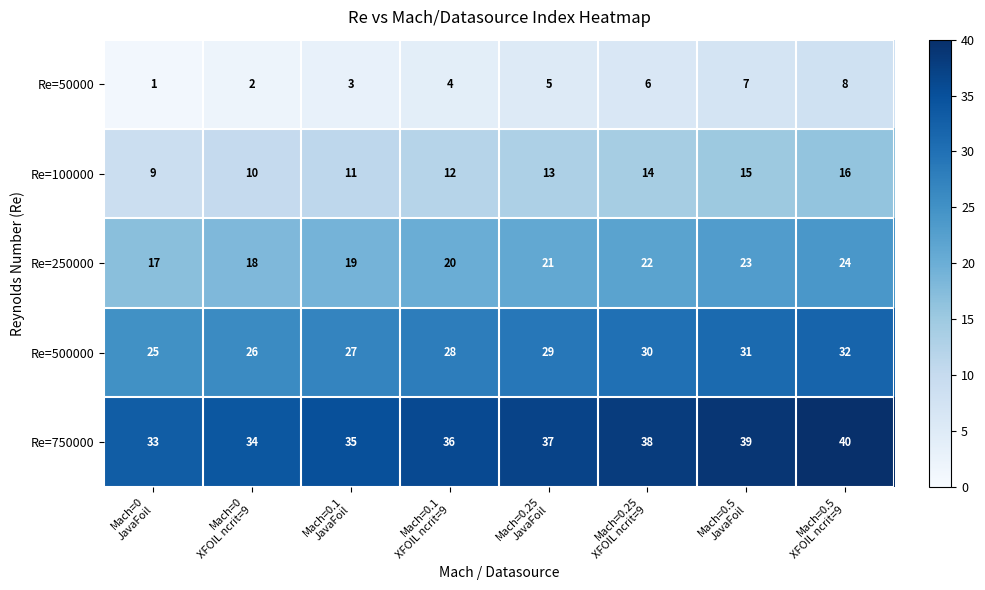

How many Re=500000 values are between 27 and 31?

5